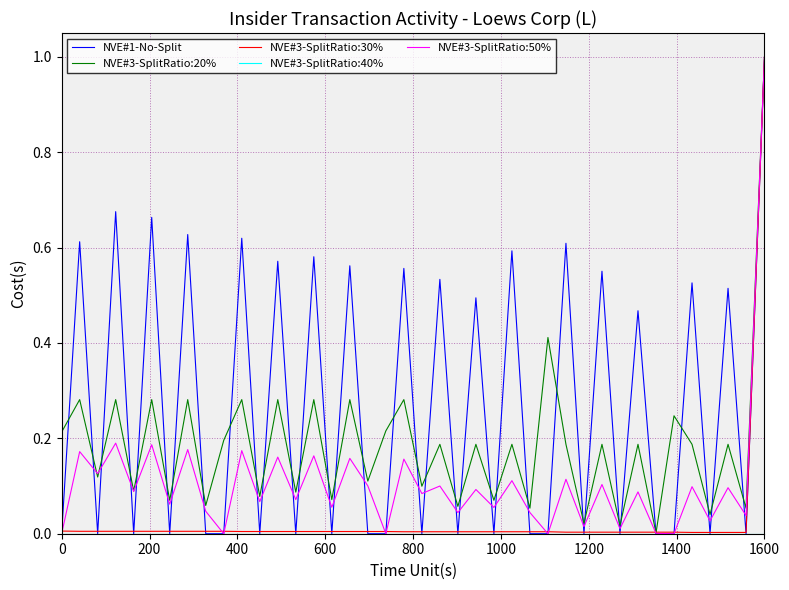

What is the greatest value displayed?

1.0